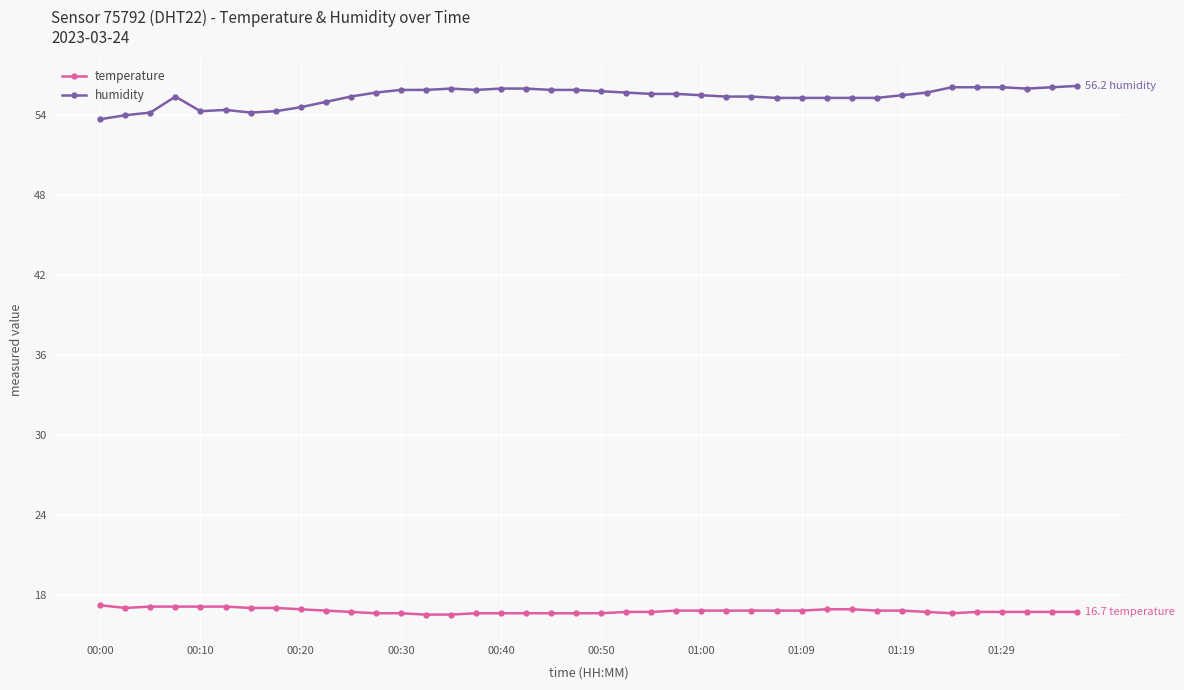

What is the maximum value shown in the chart?

56.2